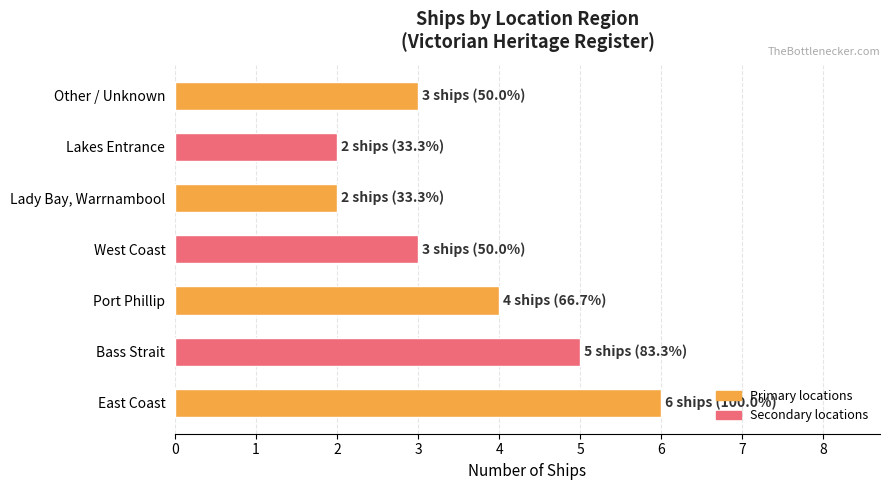

What is the average value?

4